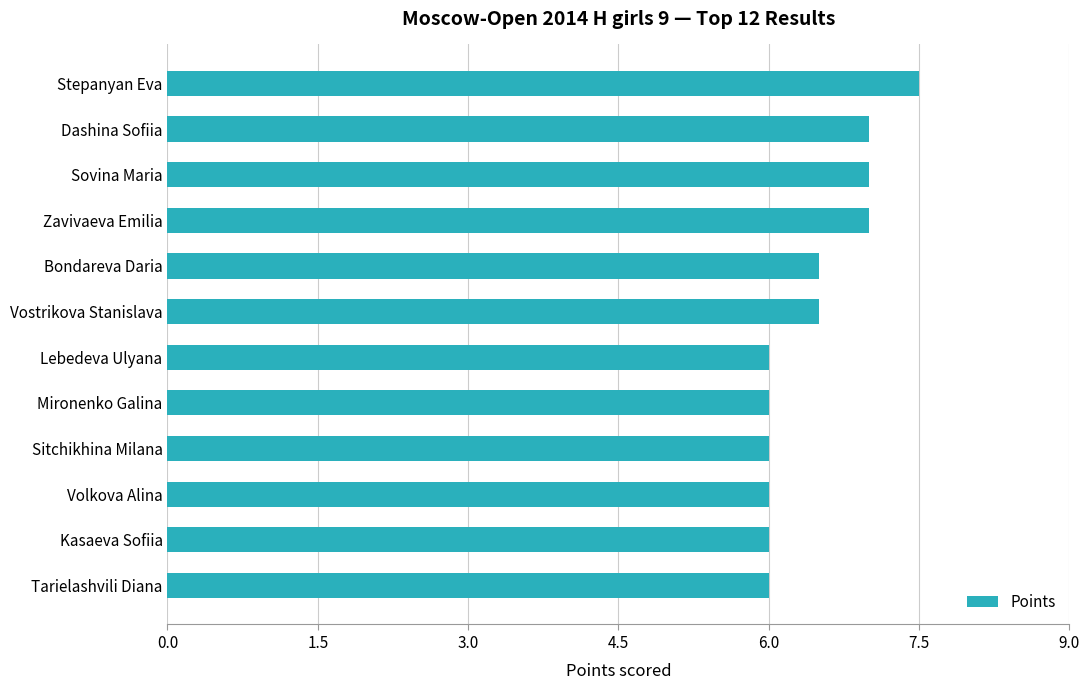

Which category has the highest value across all series?

Stepanyan Eva